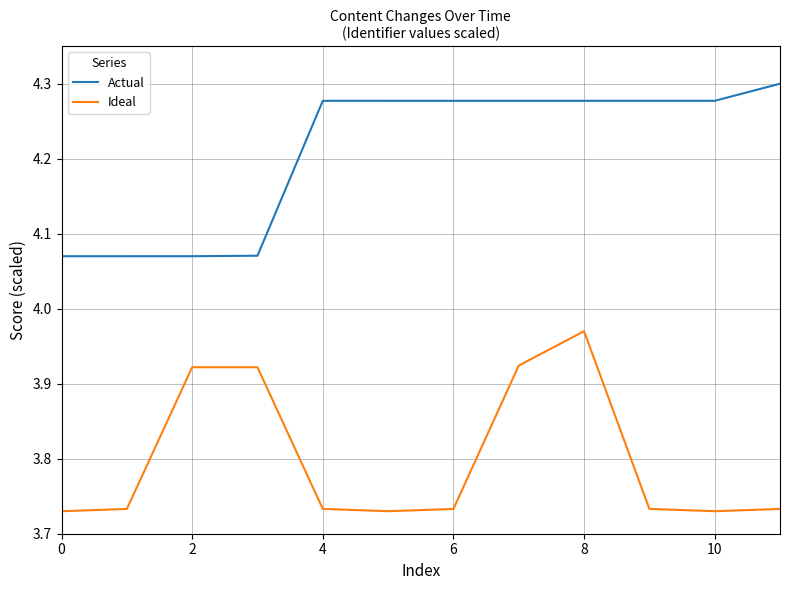

What are all the series names shown in the legend?

Actual, Ideal